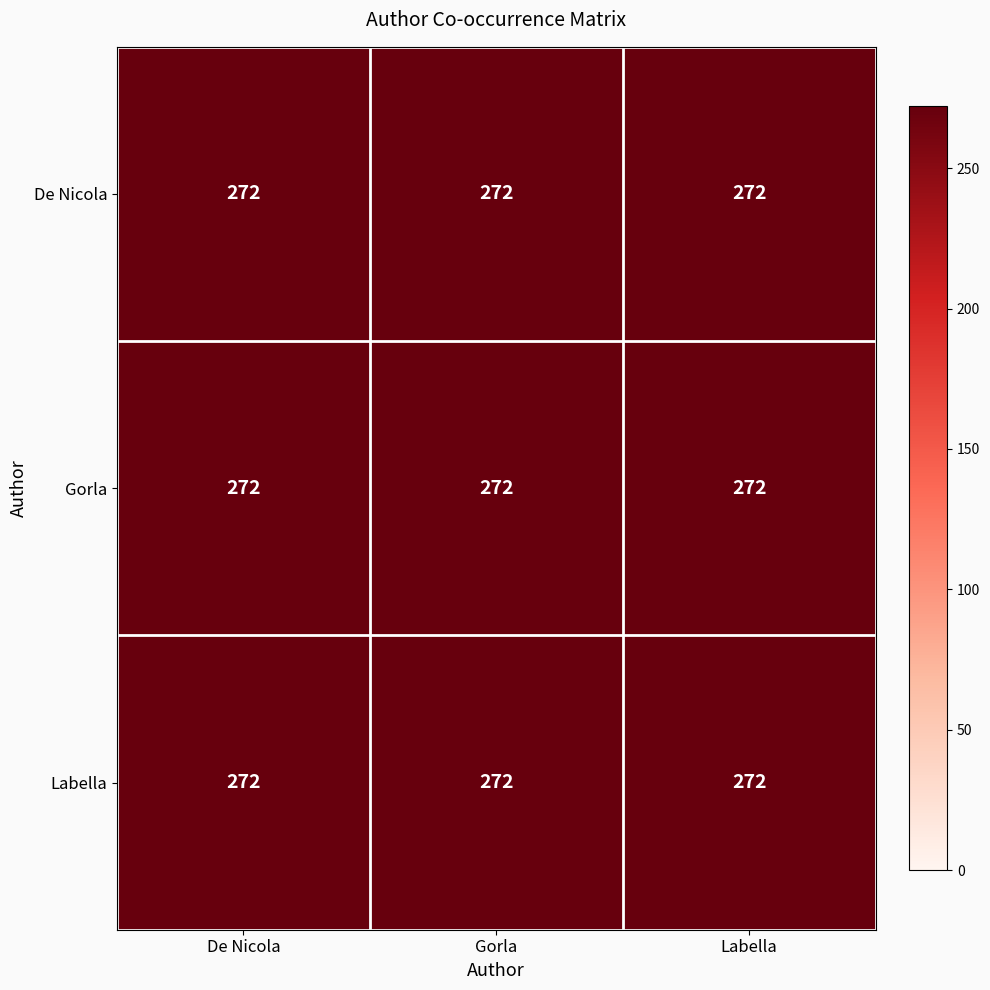

What is the greatest value displayed?

272